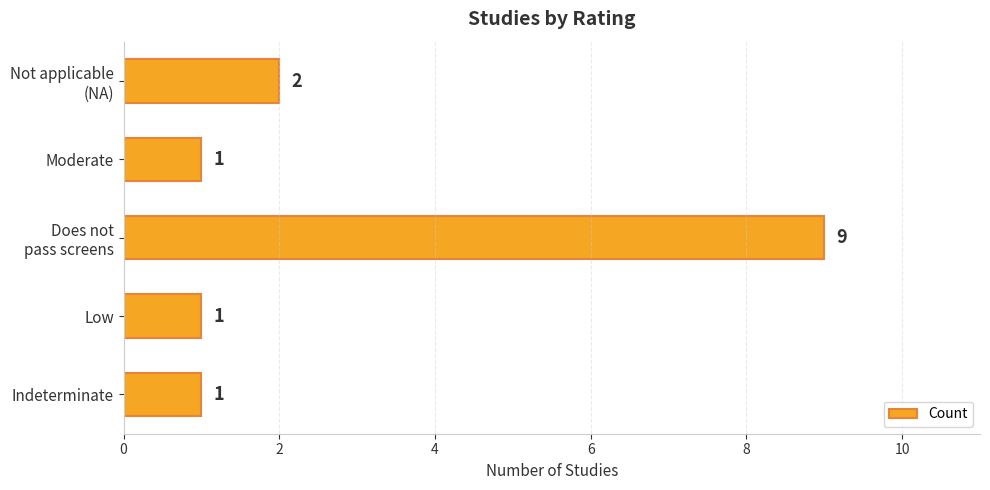

What is the difference between the maximum and minimum values?

8